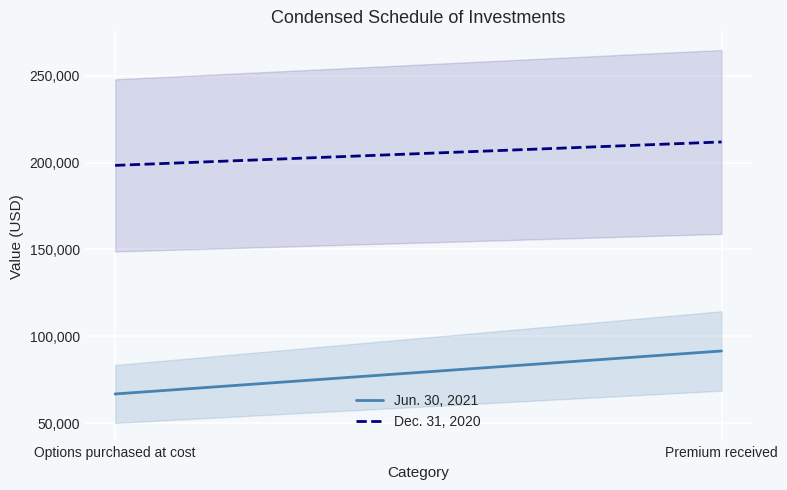

Read the Jun. 30, 2021 value at Premium received.

91500